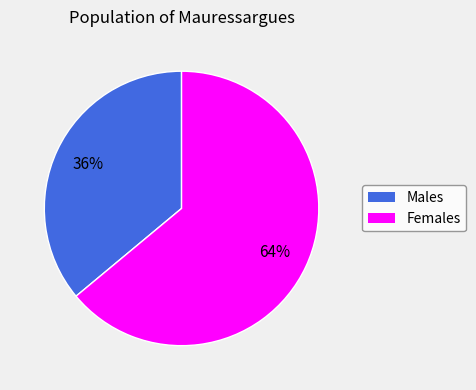

Does any single category account for the majority?

Yes